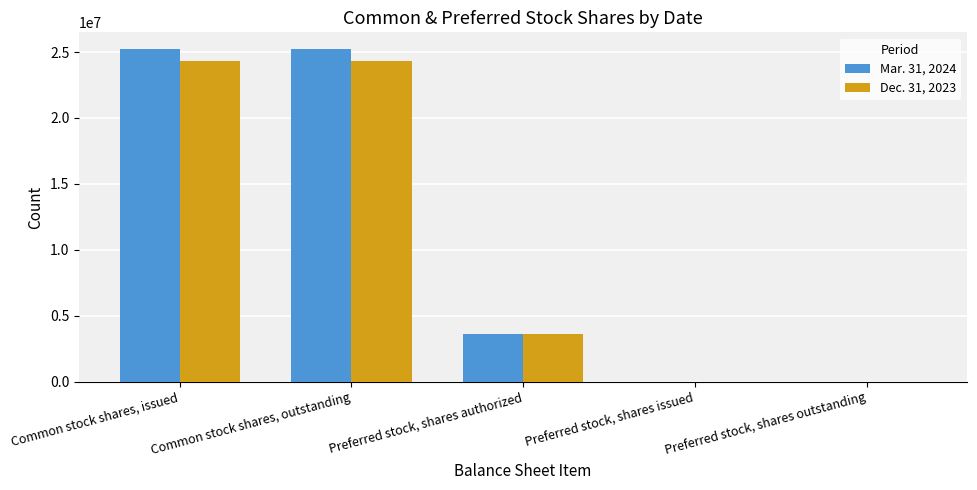

The Mar. 31, 2024 series shows 25230540 at Common stock shares, issued. True or false?

True